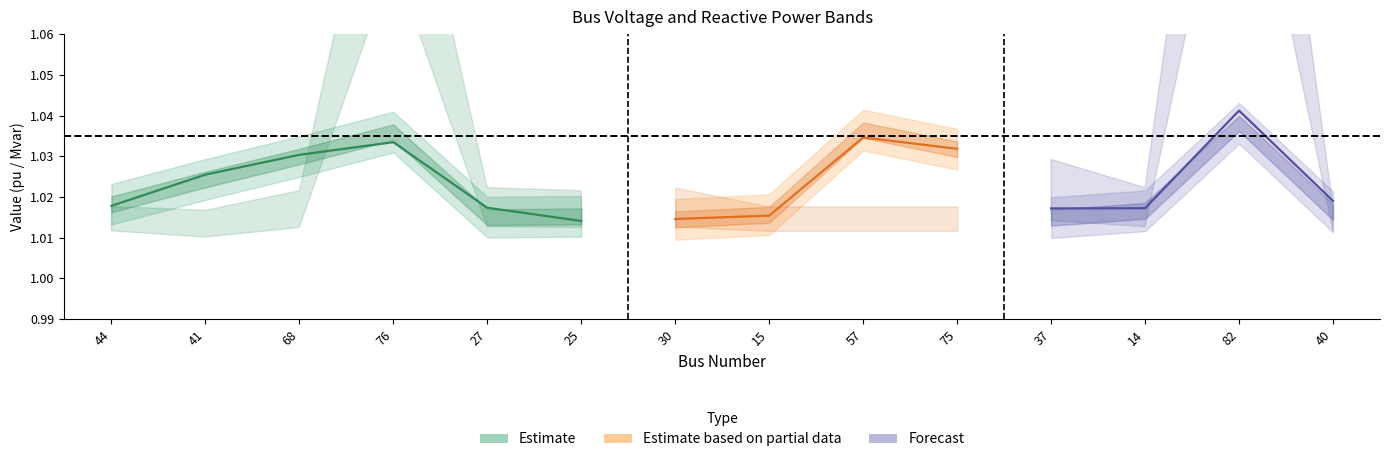

Reading left to right, what are all the values shown in this chart?

v_pu: 44=1.0	41=1.0	68=1.0	76=1.0	27=1.0	25=1.0	30=1.0	15=1.0	57=1.0	75=1.0	37=1.0	14=1.0	82=1.0	40=1.0
vmin: 44=1.0	41=1.0	68=1.0	76=1.0	27=1.0	25=1.0	30=1.0	15=1.0	57=1.0	75=1.0	37=1.0	14=1.0	82=1.0	40=1.0
vmax: 44=1.0	41=1.0	68=1.0	76=1.0	27=1.0	25=1.0	30=1.0	15=1.0	57=1.0	75=1.0	37=1.0	14=1.0	82=1.0	40=1.0
q_mvar: 44=0.0	41=0.0	68=0.0	76=0.1	27=0.0	25=0.0	30=0.0	15=0.0	57=0.0	75=0.0	37=0.0	14=0.0	82=0.1	40=0.0
qmin: 44=0.0	41=0.0	68=0.0	76=0.1	27=0.0	25=0.0	30=0.0	15=0.0	57=0.0	75=0.0	37=0.0	14=0.0	82=0.1	40=0.0
qmax: 44=0.0	41=0.0	68=0.0	76=0.1	27=0.0	25=0.0	30=0.0	15=0.0	57=0.0	75=0.0	37=0.0	14=0.0	82=0.2	40=0.0